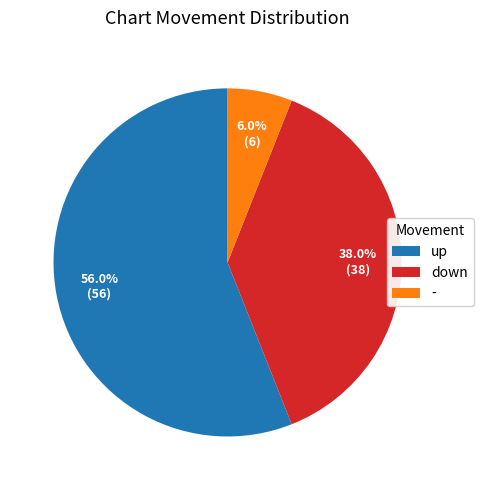

What is the majority slice?

up